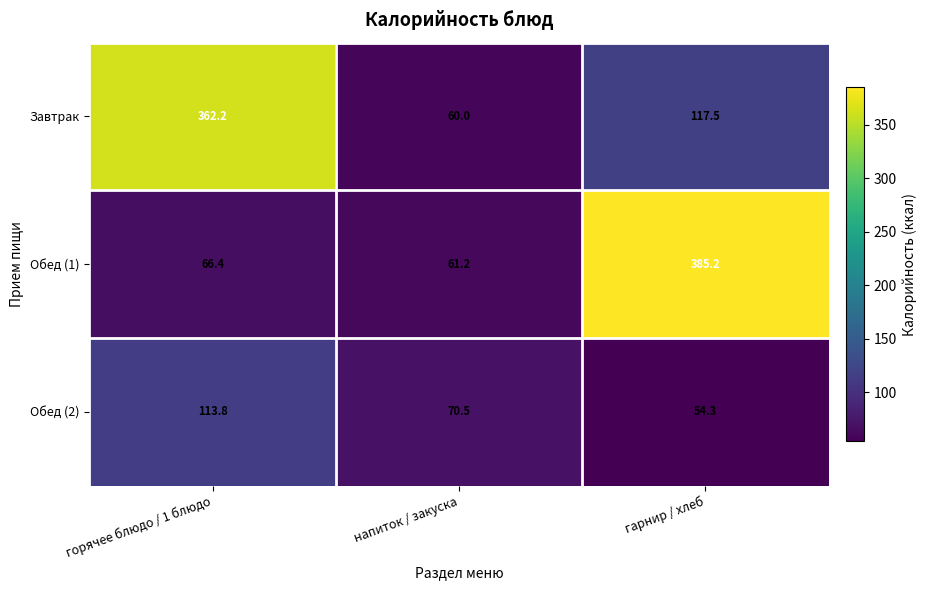

Is it true that Завтрак equals 117.5 at гарнир / хлеб?

True